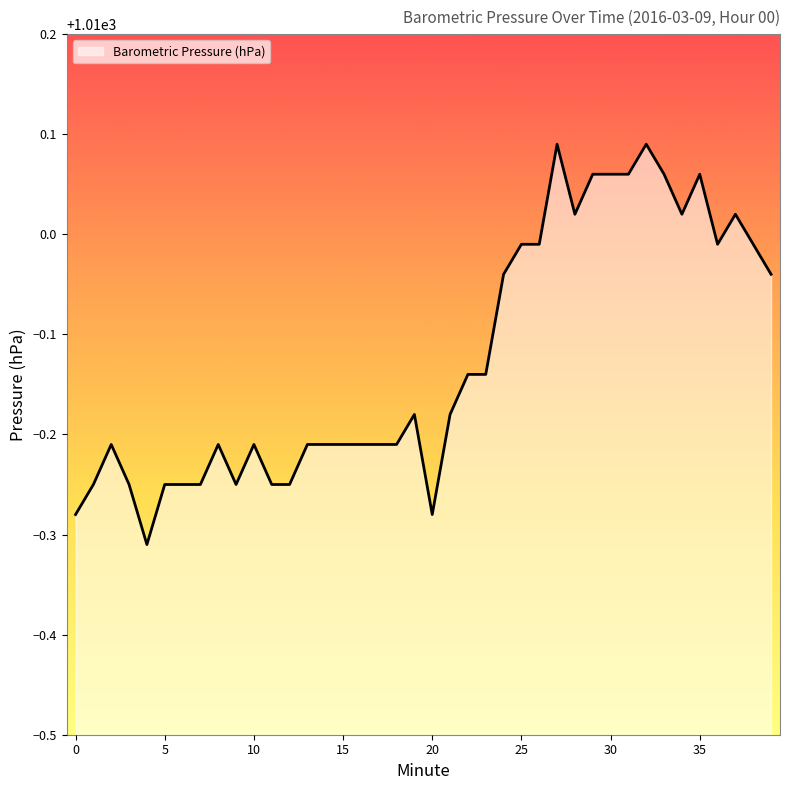

What is the difference between the maximum and minimum values?

0.4